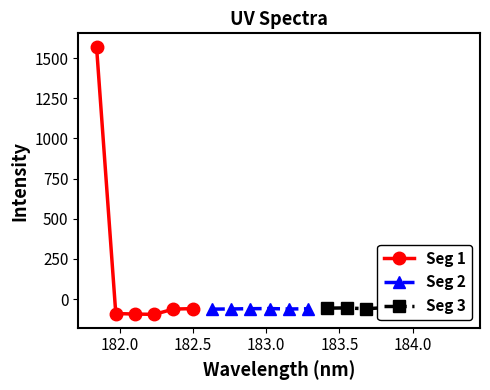

The value at 181.8418 is 1570.7. True or false?

True